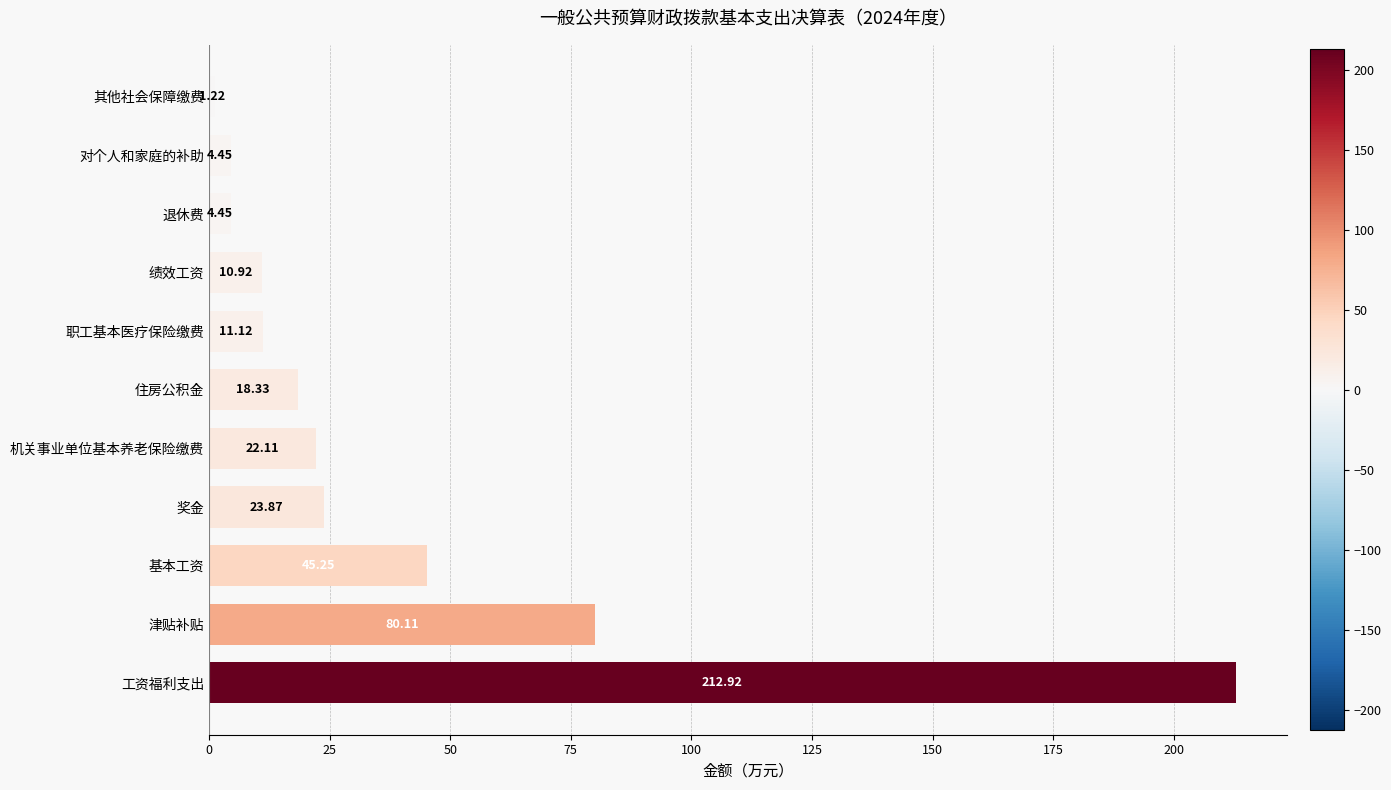

Which label corresponds to the largest value in the chart?

工资福利支出